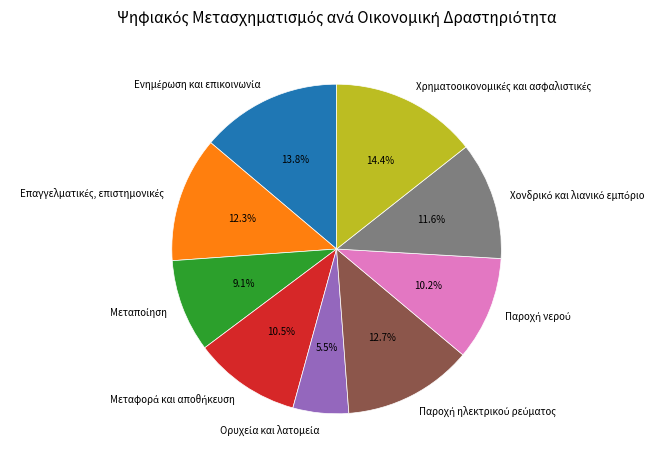

Is there any slice that represents more than half of the pie?

No